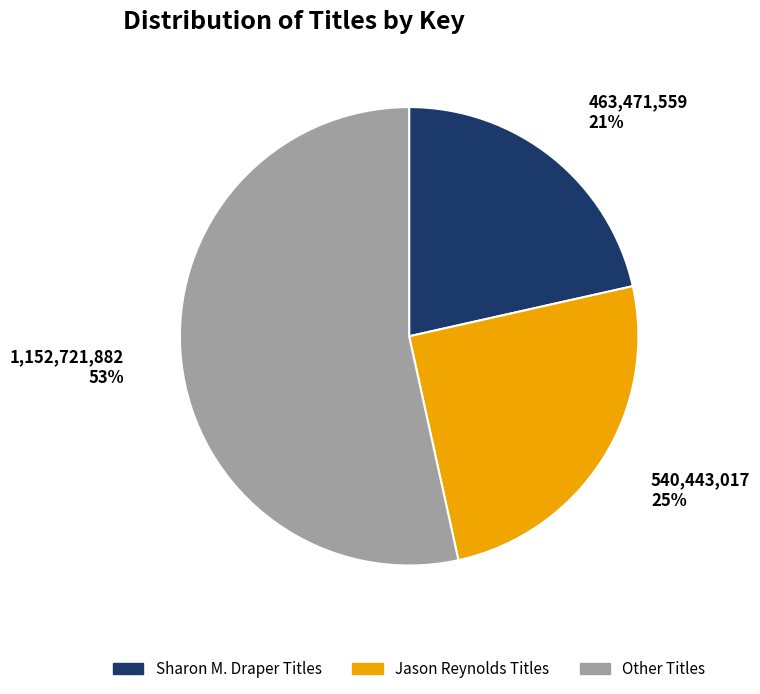

Do Other Titles and Sharon M. Draper Titles together represent more than half of the pie?

Yes